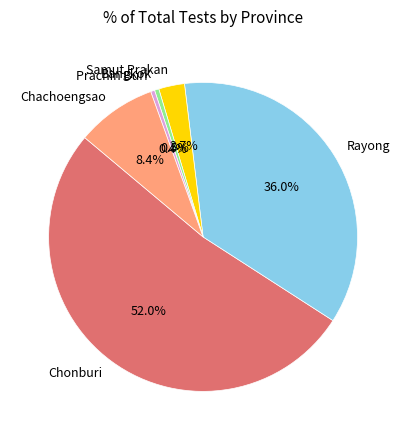

Does Chonburi account for over 50% of the chart?

Yes